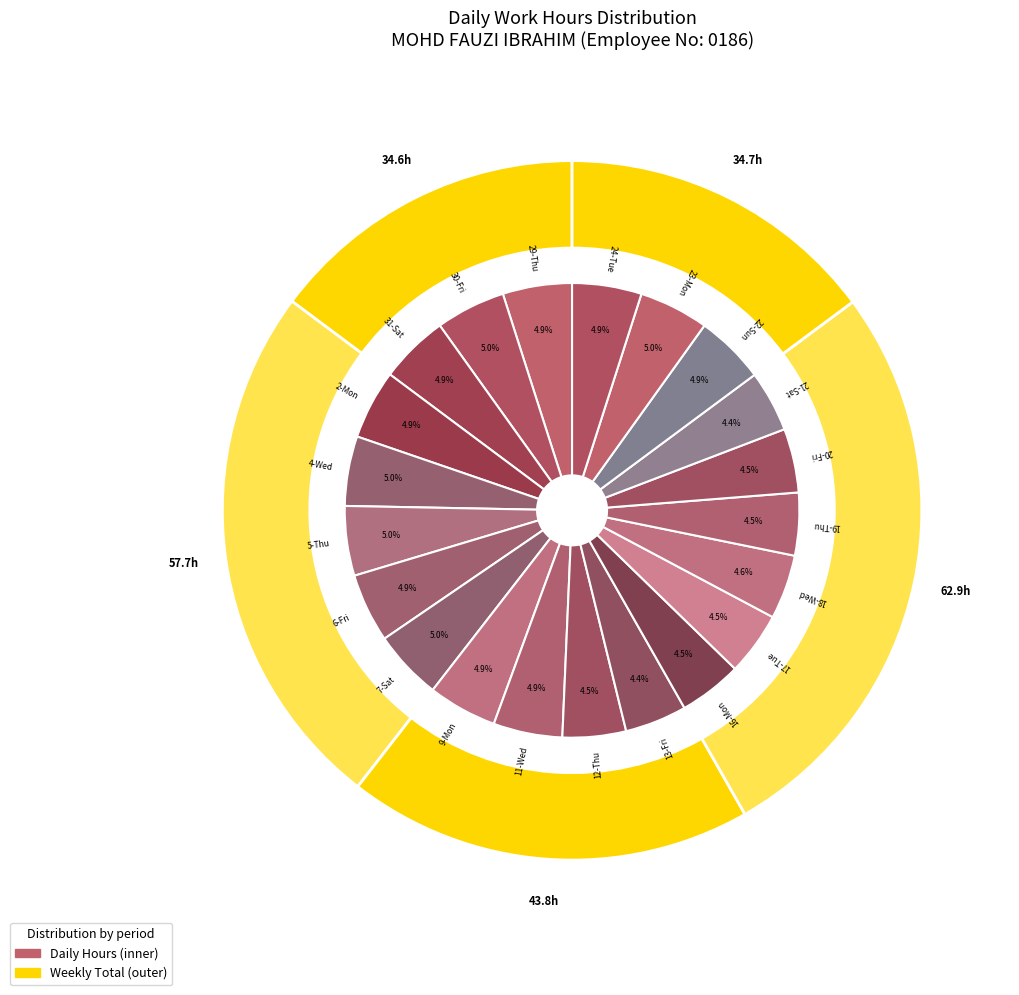

The 6-Fri slice represents 1% of the pie. True or false?

False